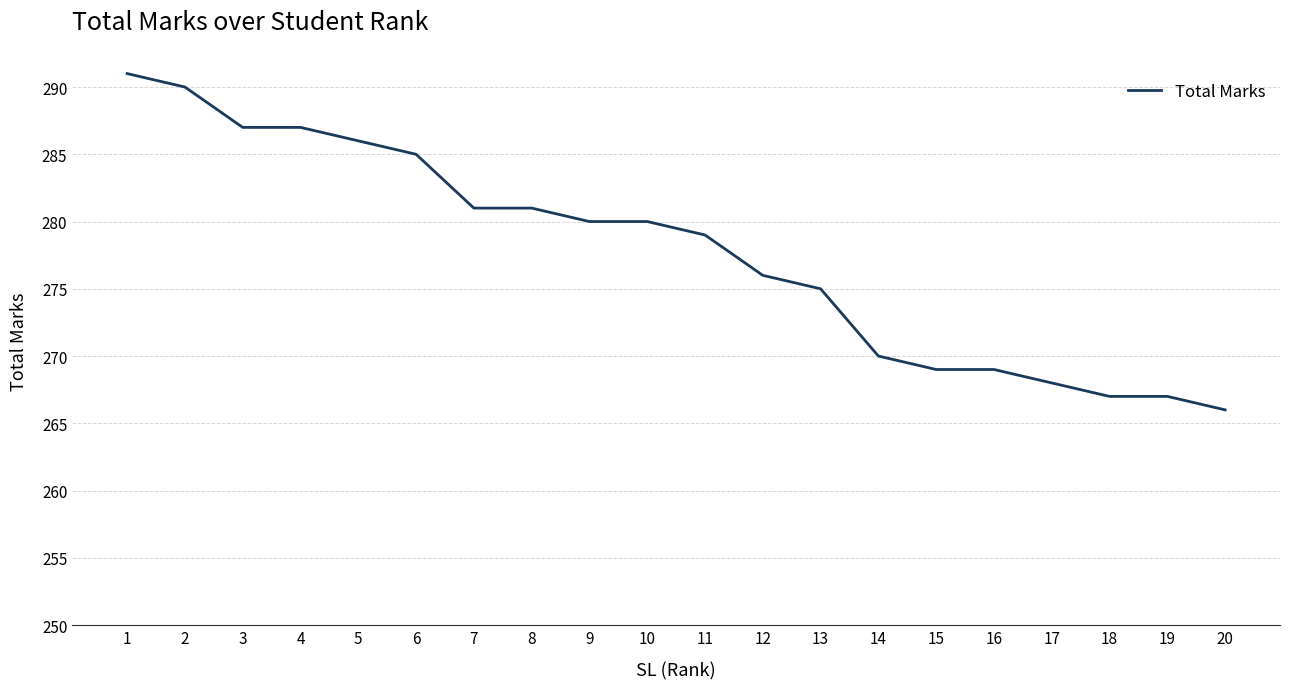

What is the smallest value displayed?

266